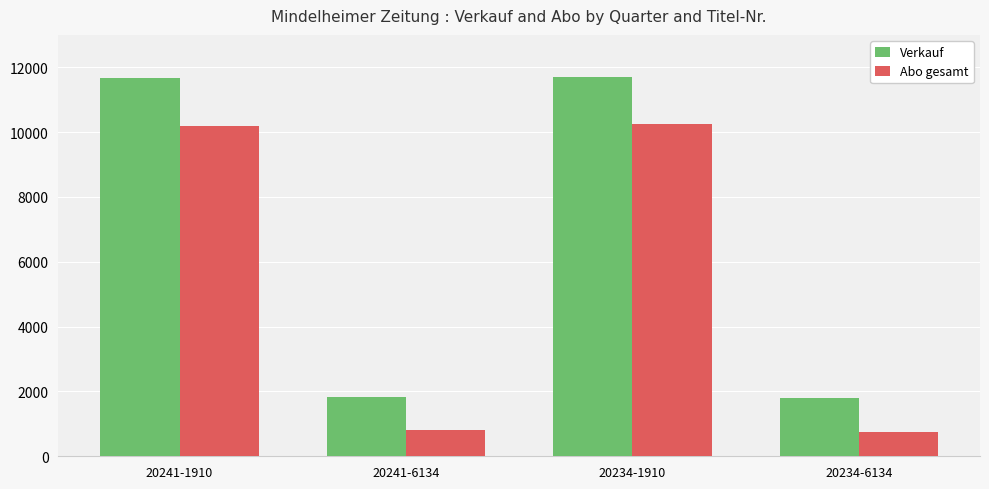

How many data points does each series have?

4